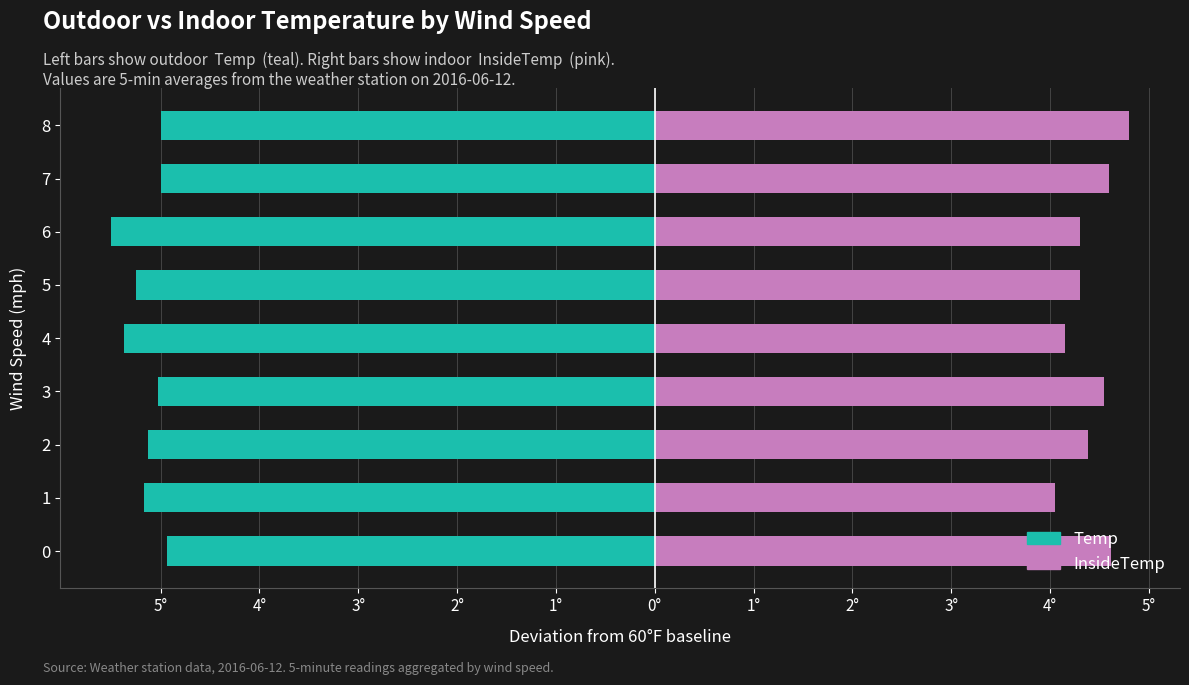

How many bars are there in total?

18